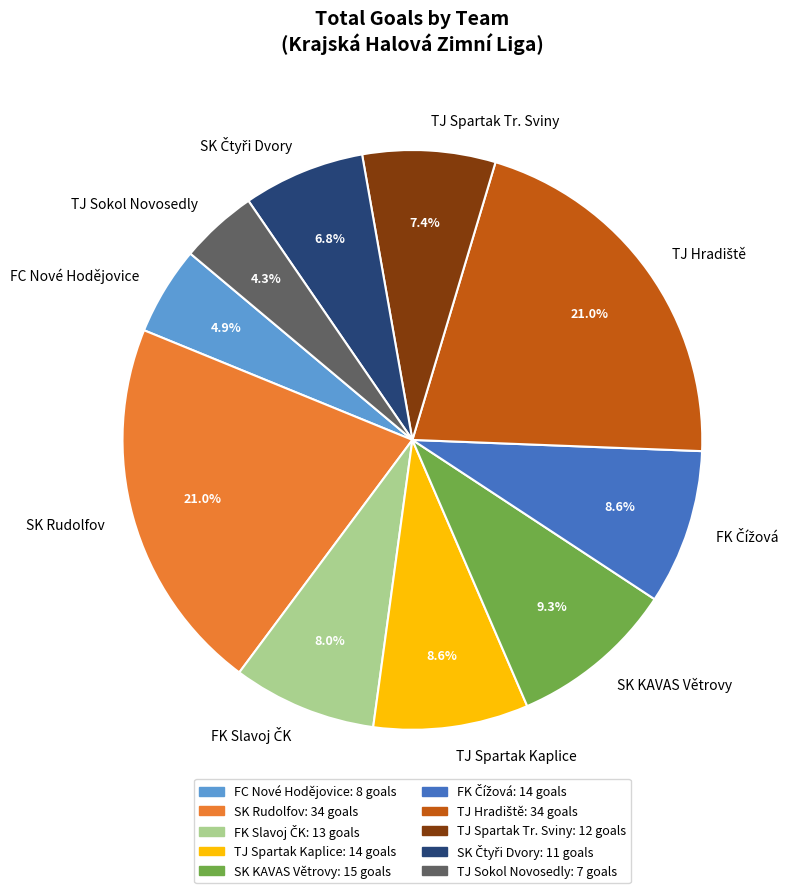

What percentage is the TJ Spartak Kaplice slice, to the nearest percent?

9%